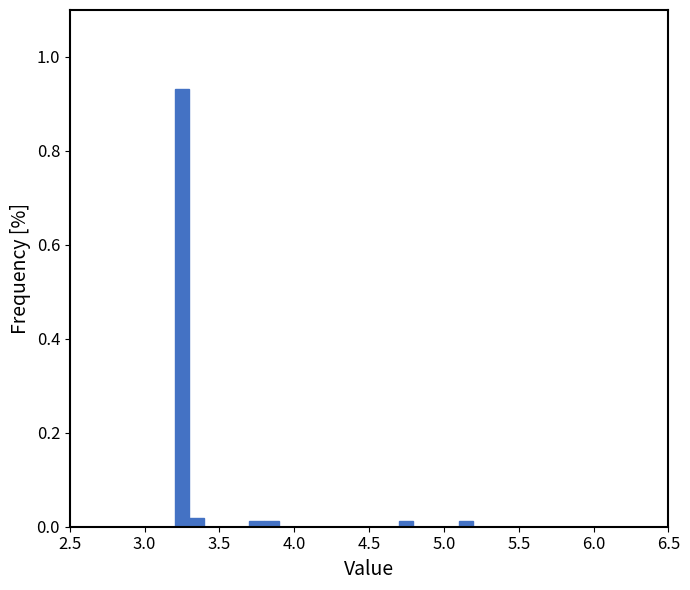

Read against the x-axis, roughly where is the centre of the tallest bar?

3.25